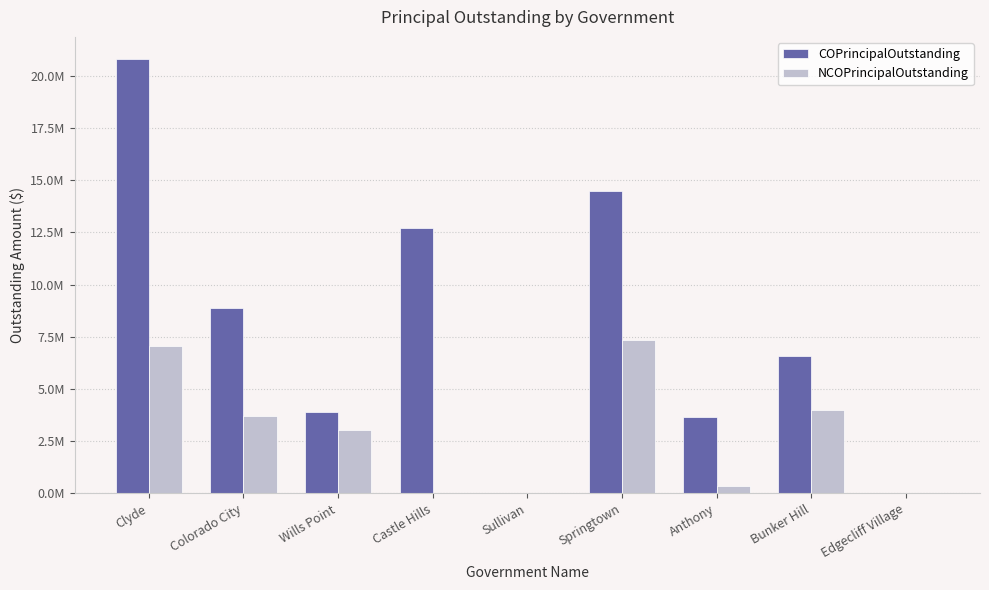

Which category has the lowest value across all series?

Sullivan